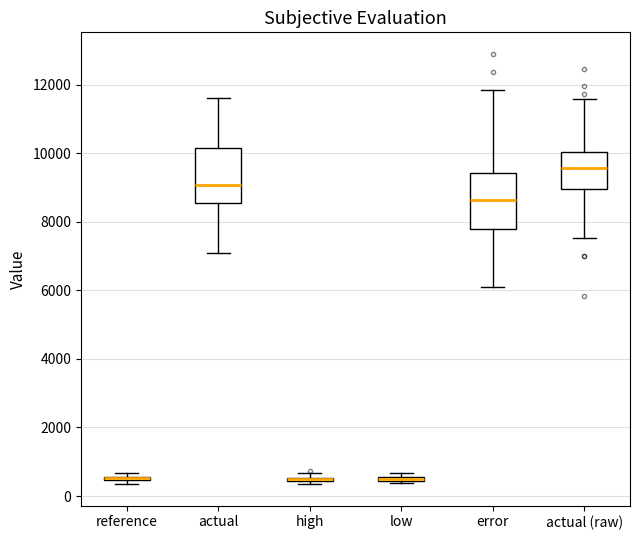

Where does the upper whisker of the box for error end on the y-axis? The values are not printed on the chart, so give them approximately, as read against the axis.

11800